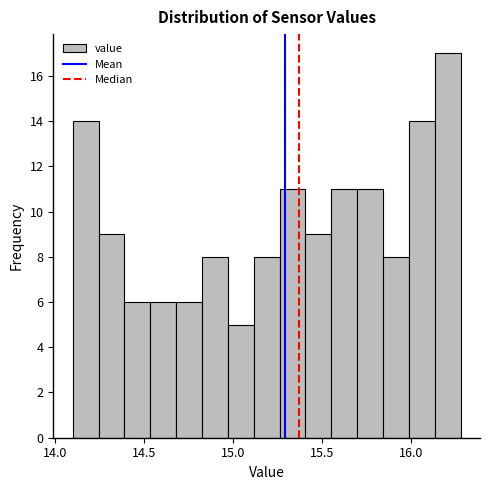

Read against the x-axis, roughly where is the centre of the tallest bar?

16.20